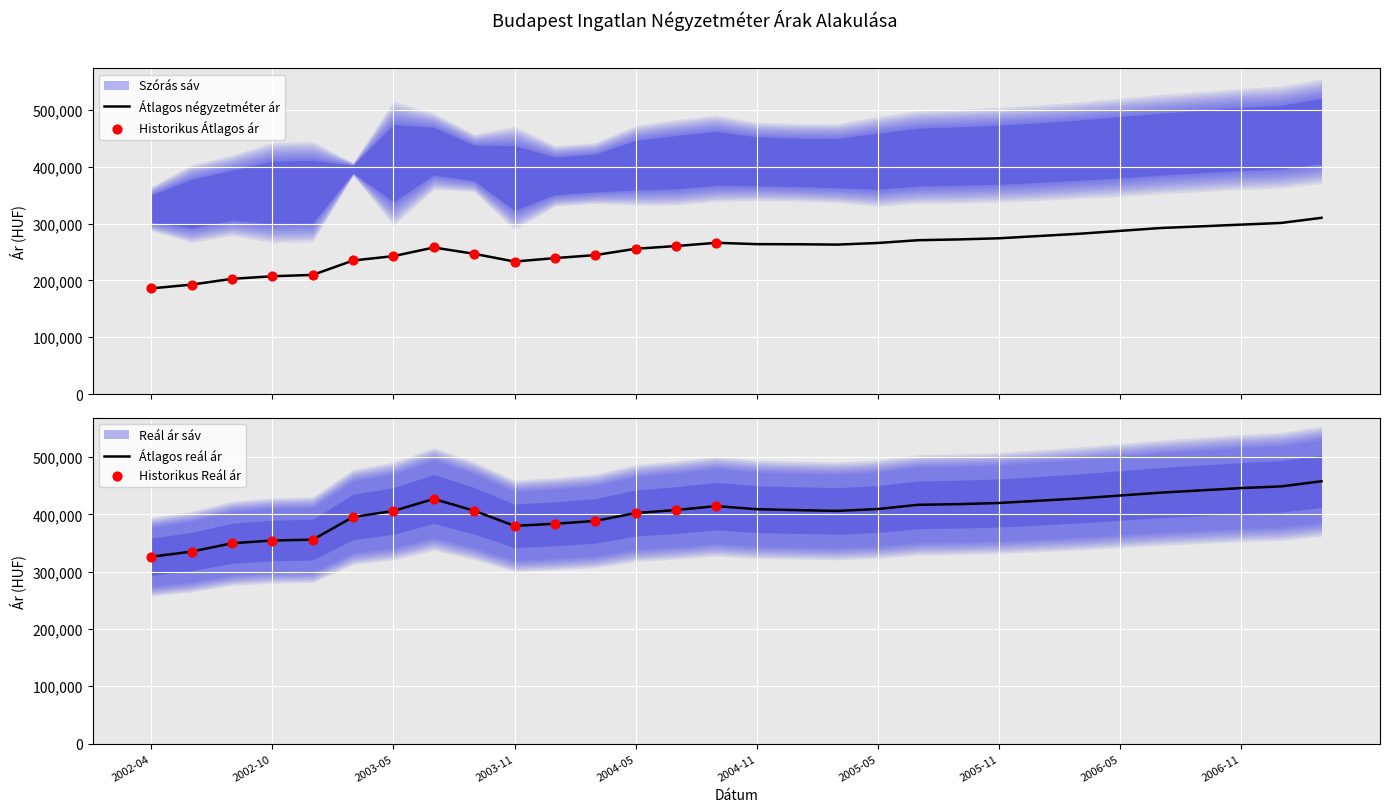

Which series has the largest Y range (max minus min)?

Átlagos reál ár